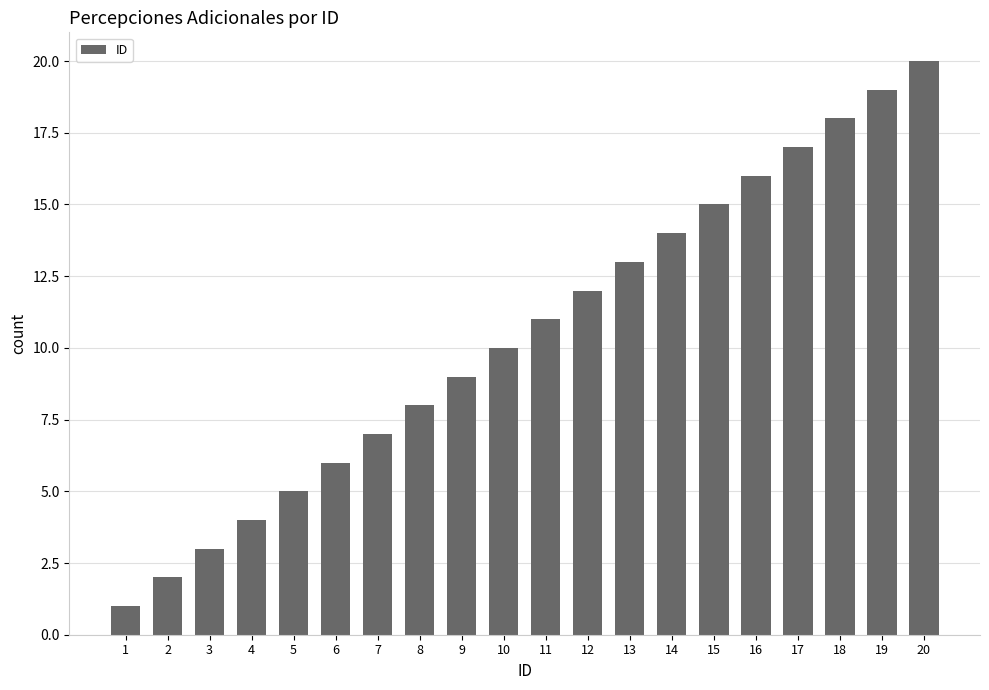

Approximately how many times larger is the value at 18 compared to 5?

3.6